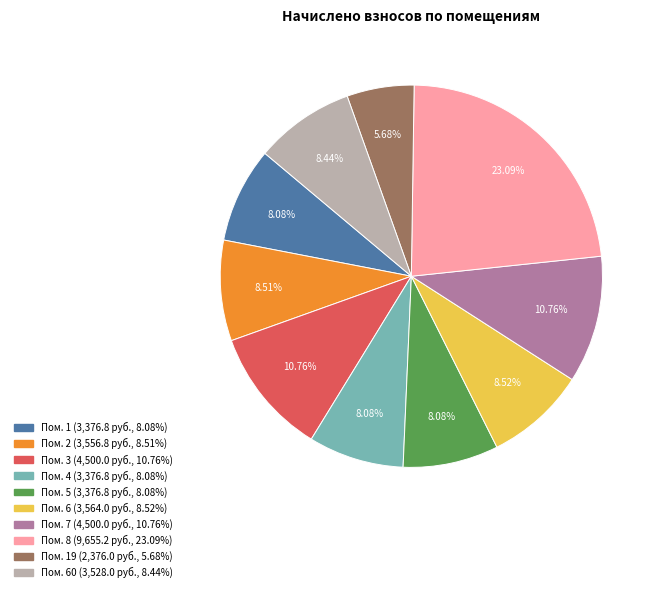

Is there any slice that represents more than half of the pie?

No